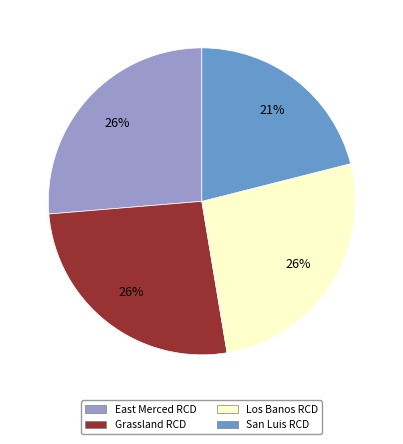

Is there a majority slice in this chart?

No